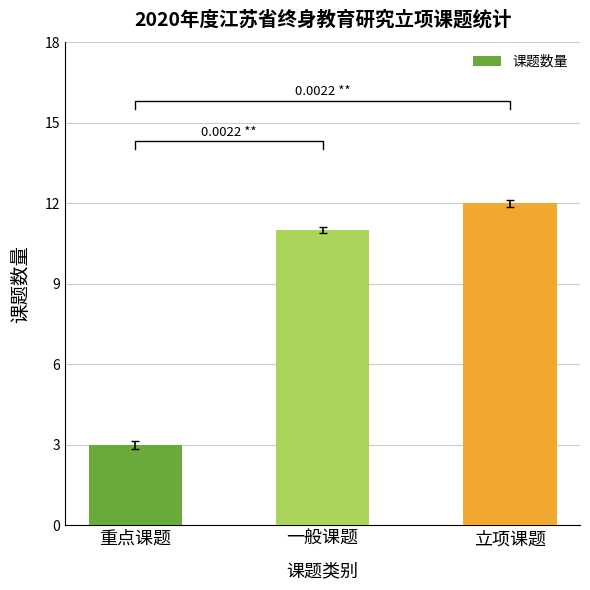

What position from the right is 重点课题?

3